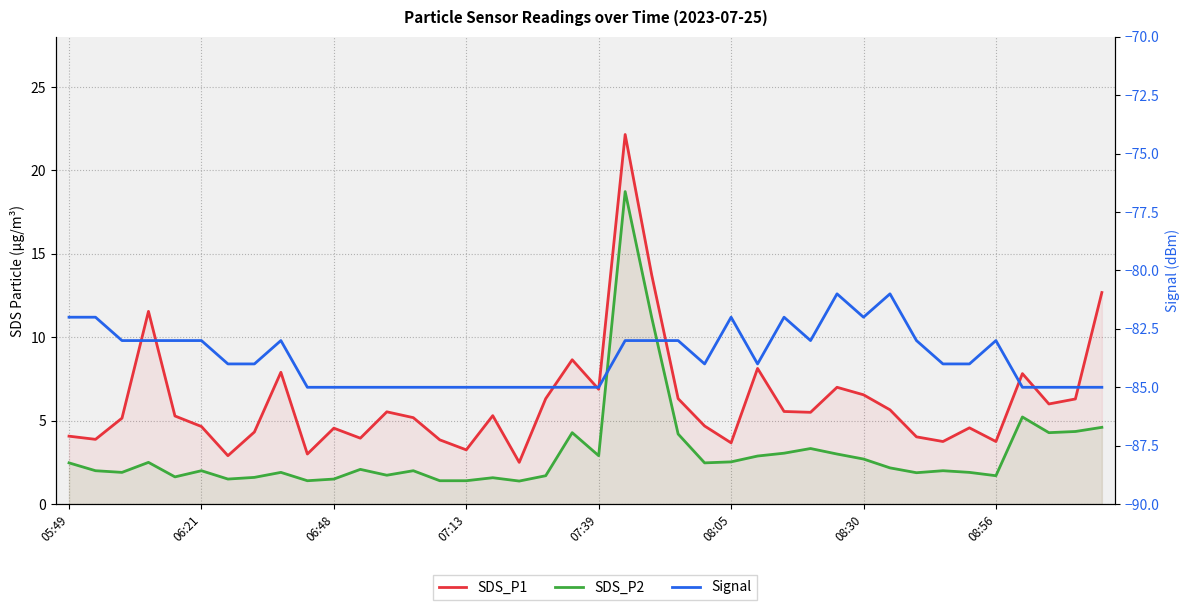

Where is the first local minimum for Signal?

24